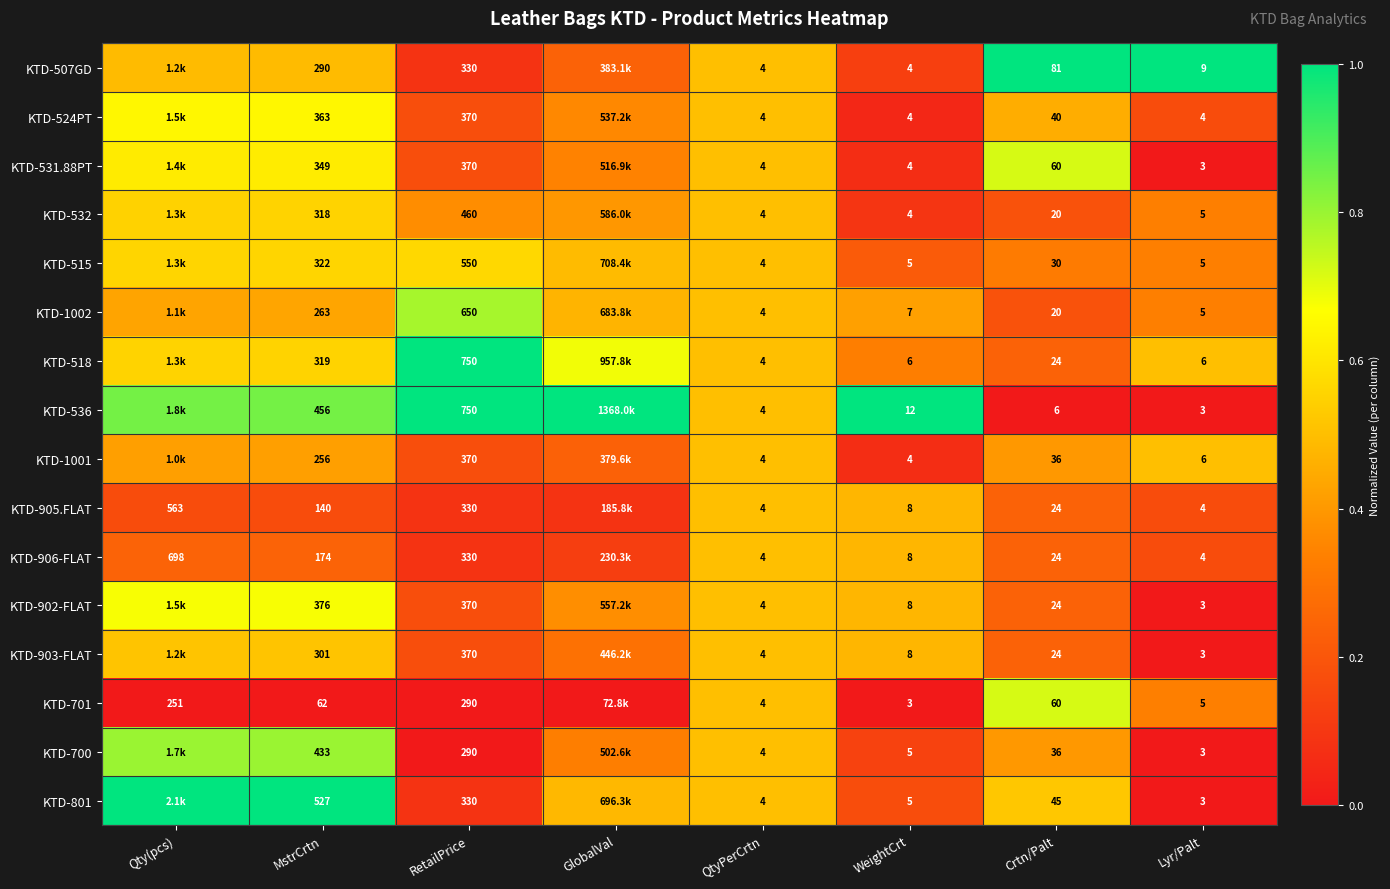

What is the spread (max minus min) of values at WeightCrt?

9.0